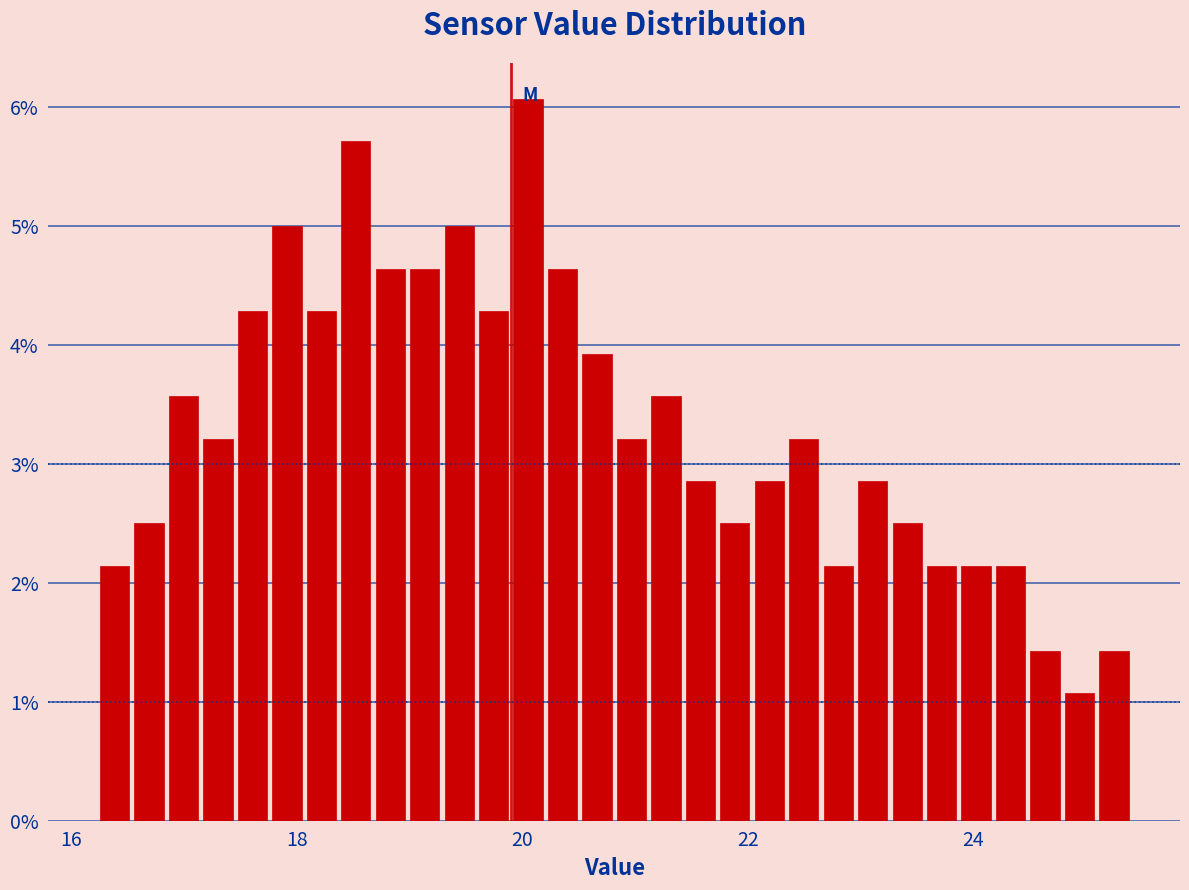

Around what value on the x-axis is the tallest bar? Give the approximate position of its centre, as read against the axis.

20.0